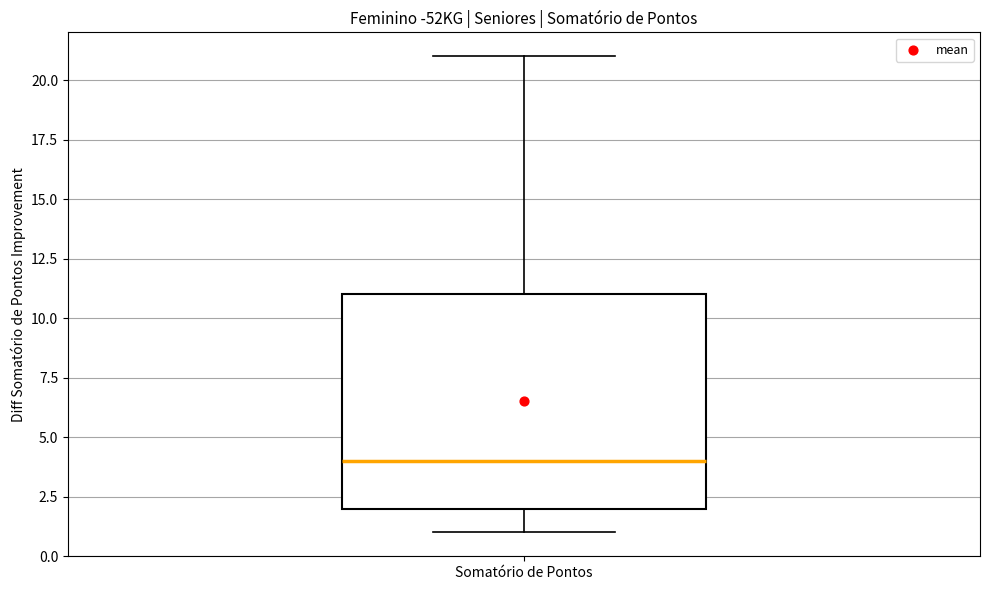

Read this box plot against the y-axis: the position of the median line, the range covered by the box, and the ends of both whiskers. The values are not printed on the chart, so give them approximately, as read against the axis.

median 4, box 2 to 11, whiskers 1 to 21